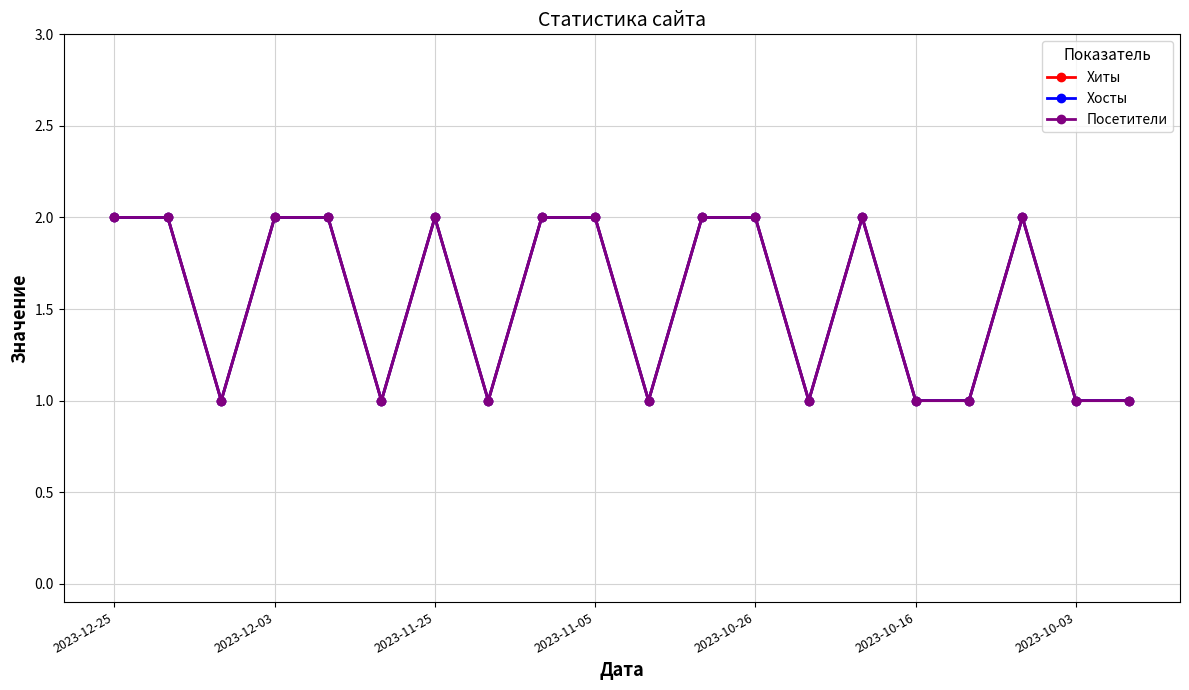

In Посетители, how many points are lower than both neighbors (excluding endpoints)?

5